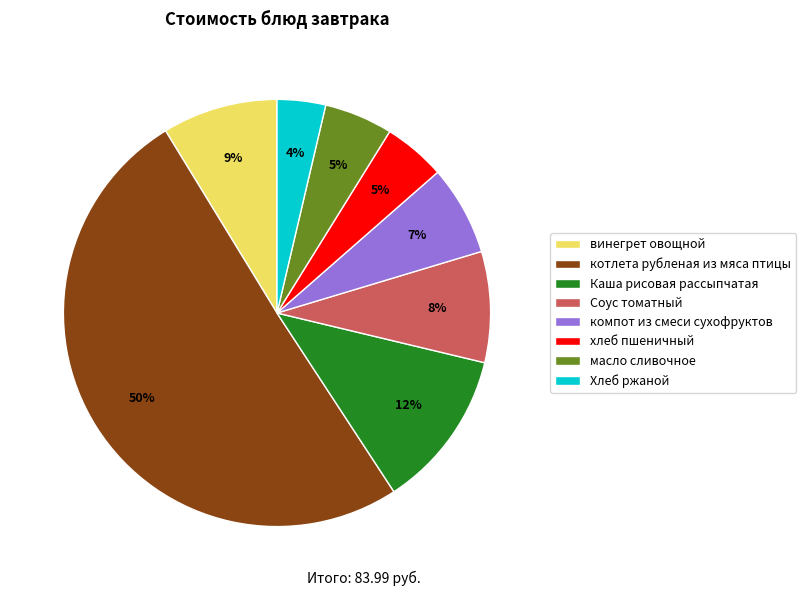

Is it true that масло сливочное is 14% of the pie?

False